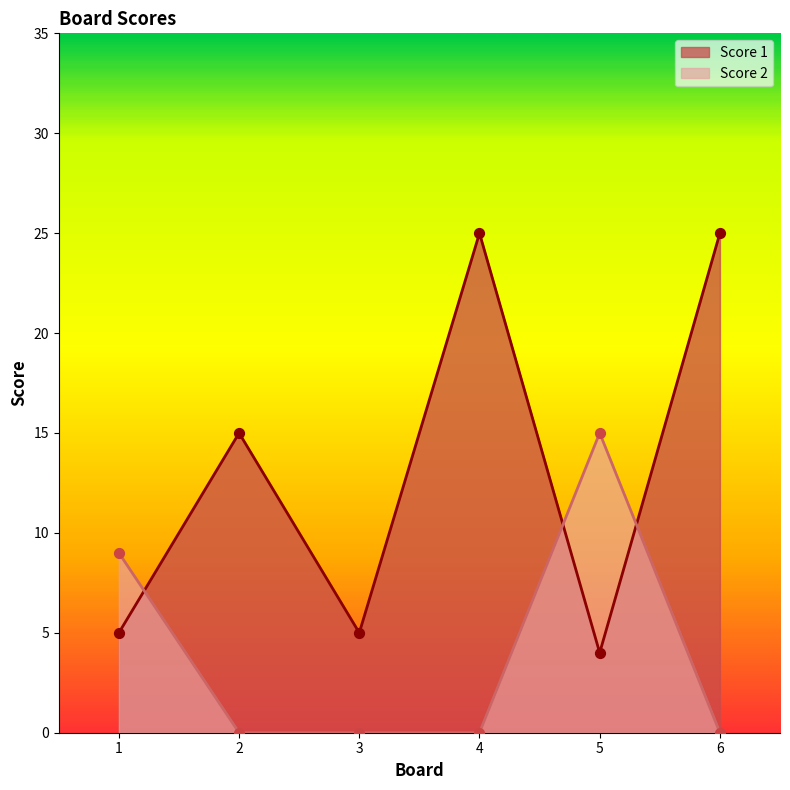

What is the total value across all series at 3?

5